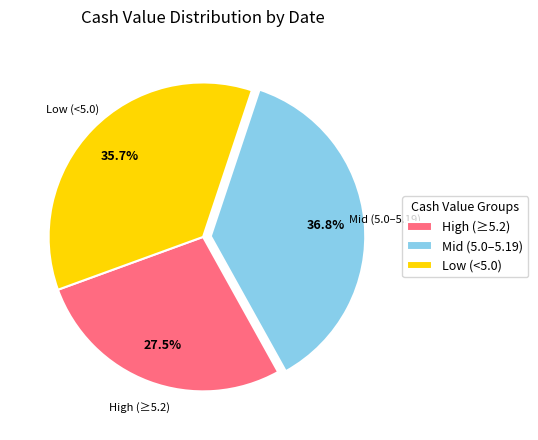

Rank the categories by value from highest to lowest.

Mid (5.0–5.19), Low (<5.0), High (≥5.2)